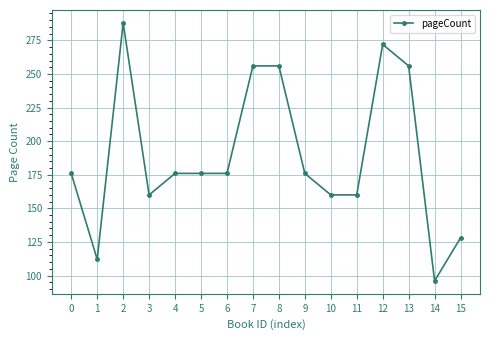

How many distinct data groups are displayed?

1